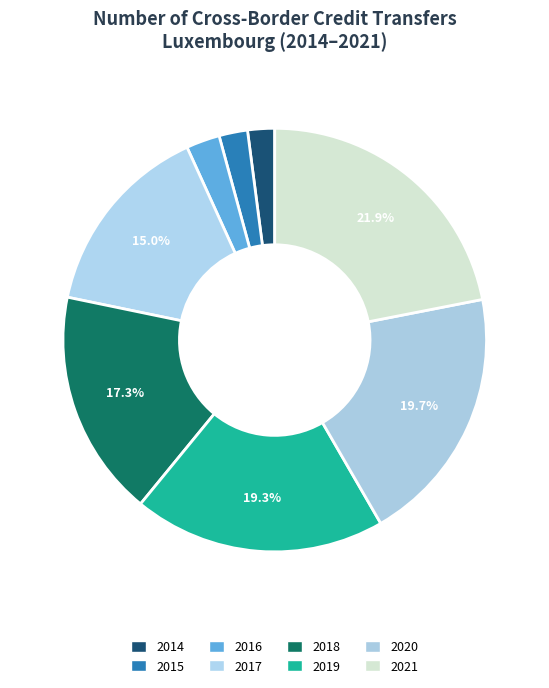

True or false: 2019 accounts for 19% of the total.

True